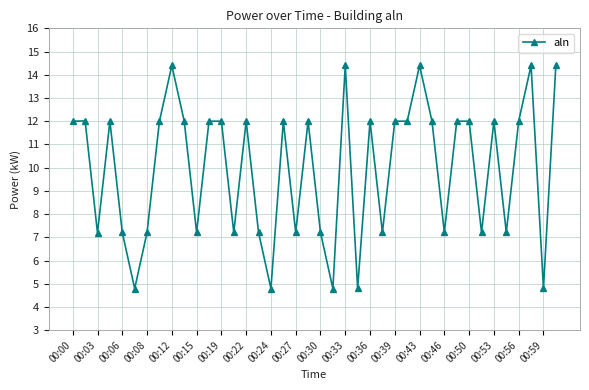

What is the value of the 27th point from the left?

12.0